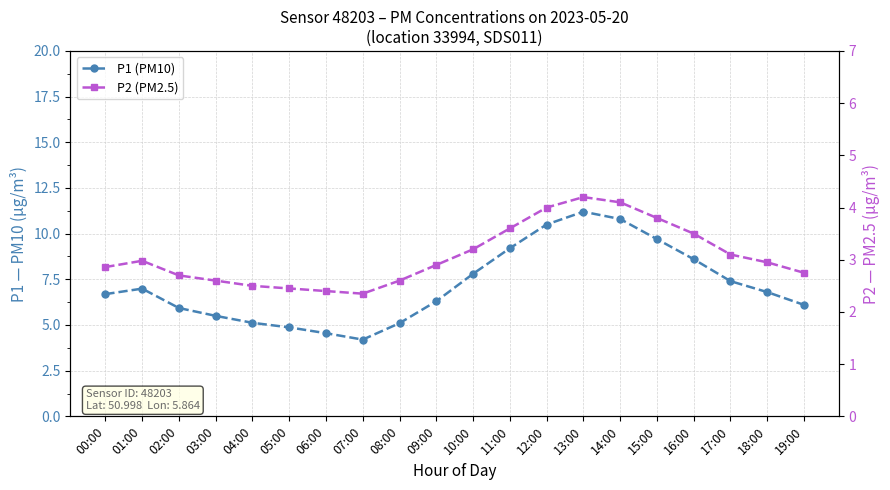

True or false: P1 (PM10) has more than 1 points higher than both neighbors.

True